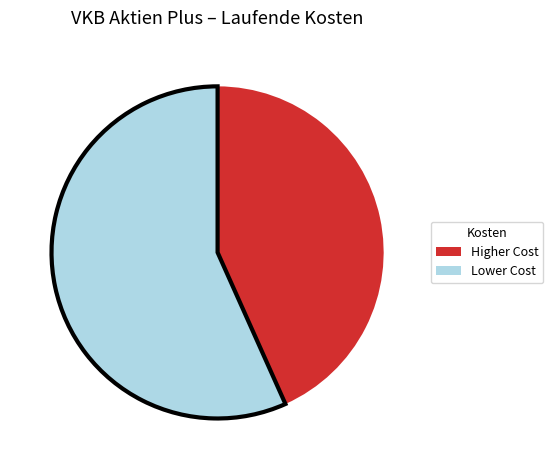

How many slices are in this pie chart?

2